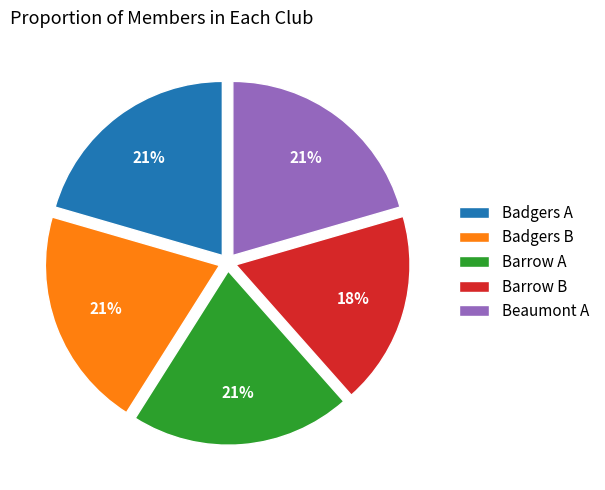

Is it true that Barrow B is 18% of the pie?

True